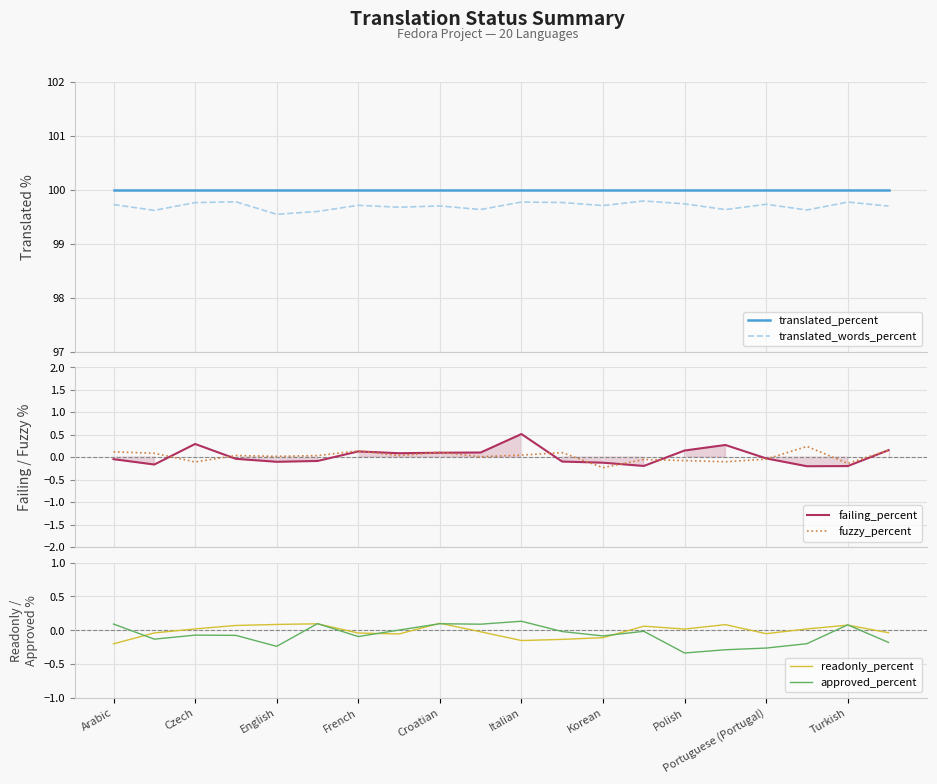

At which label does readonly_percent reach its minimum?

Arabic